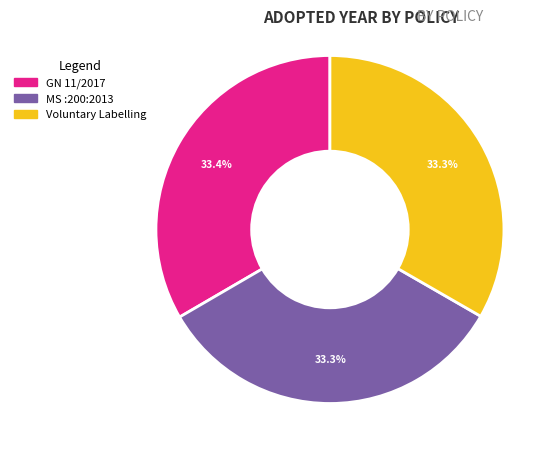

Does MS :200:2013 account for over 50% of the chart?

No